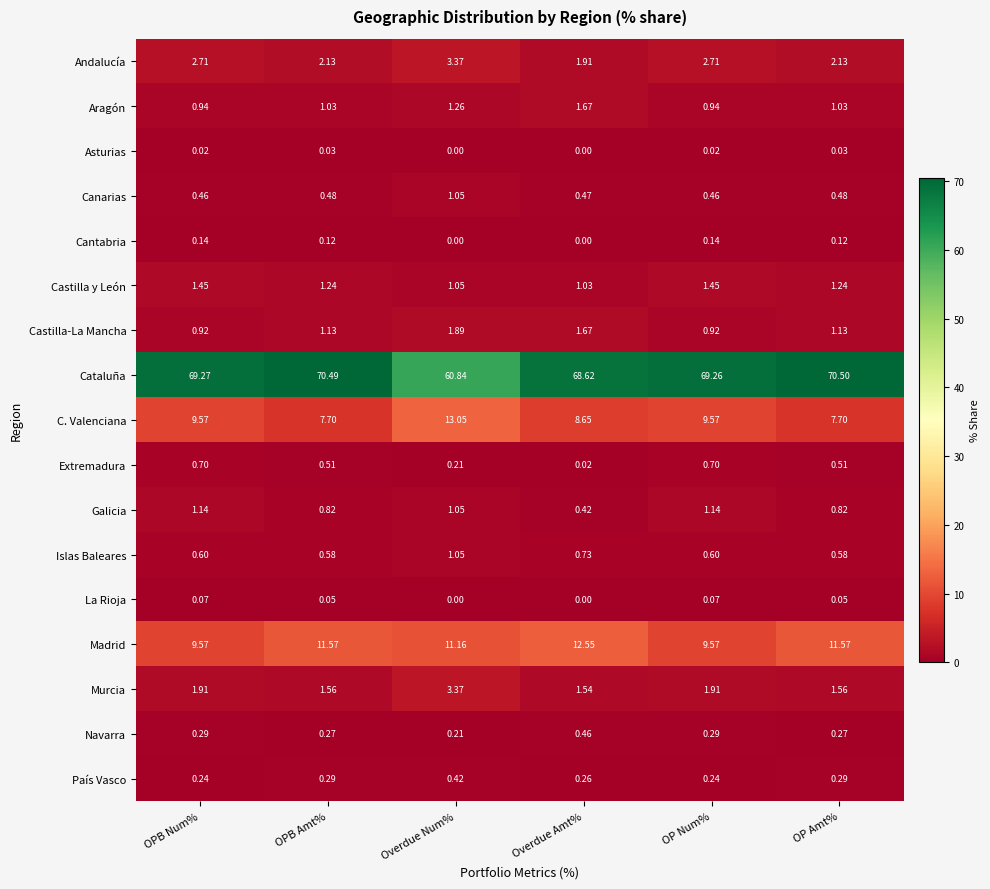

At how many categories does at least one series exceed 49?

6